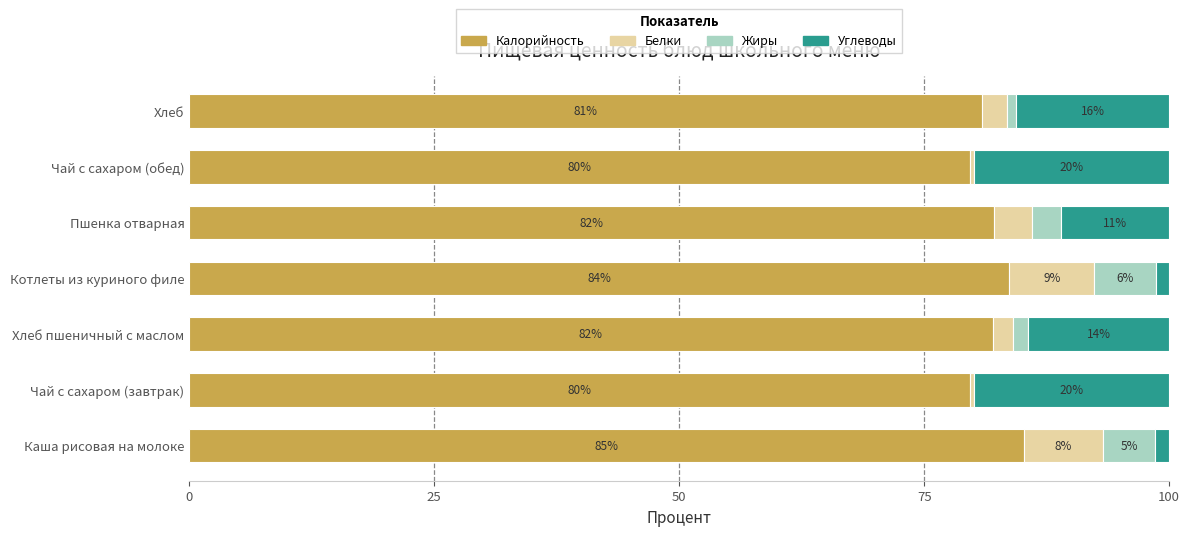

At which label does Калорийность reach its peak?

Каша рисовая на молоке